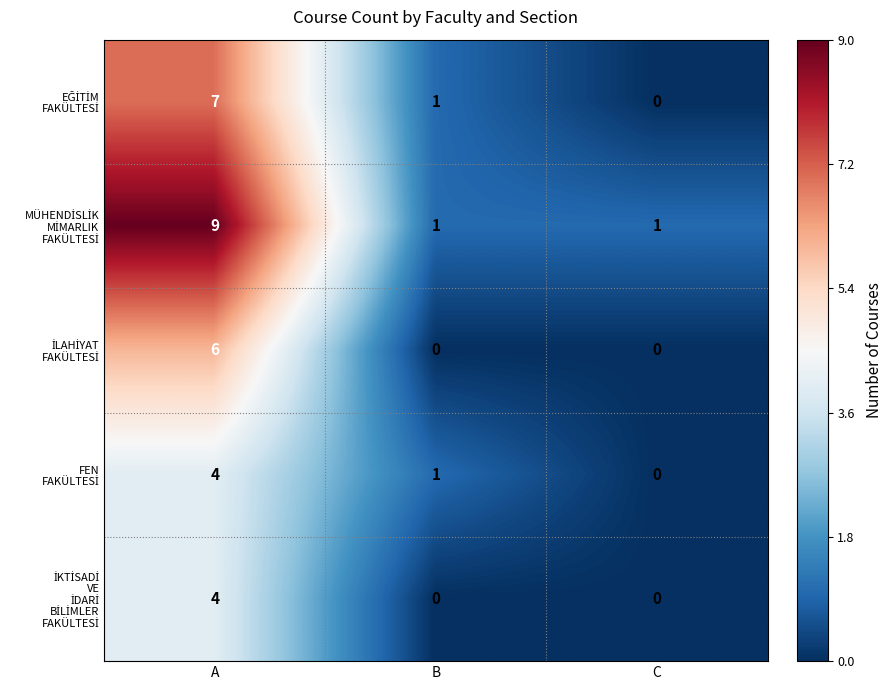

How many categories are shown in the chart?

3